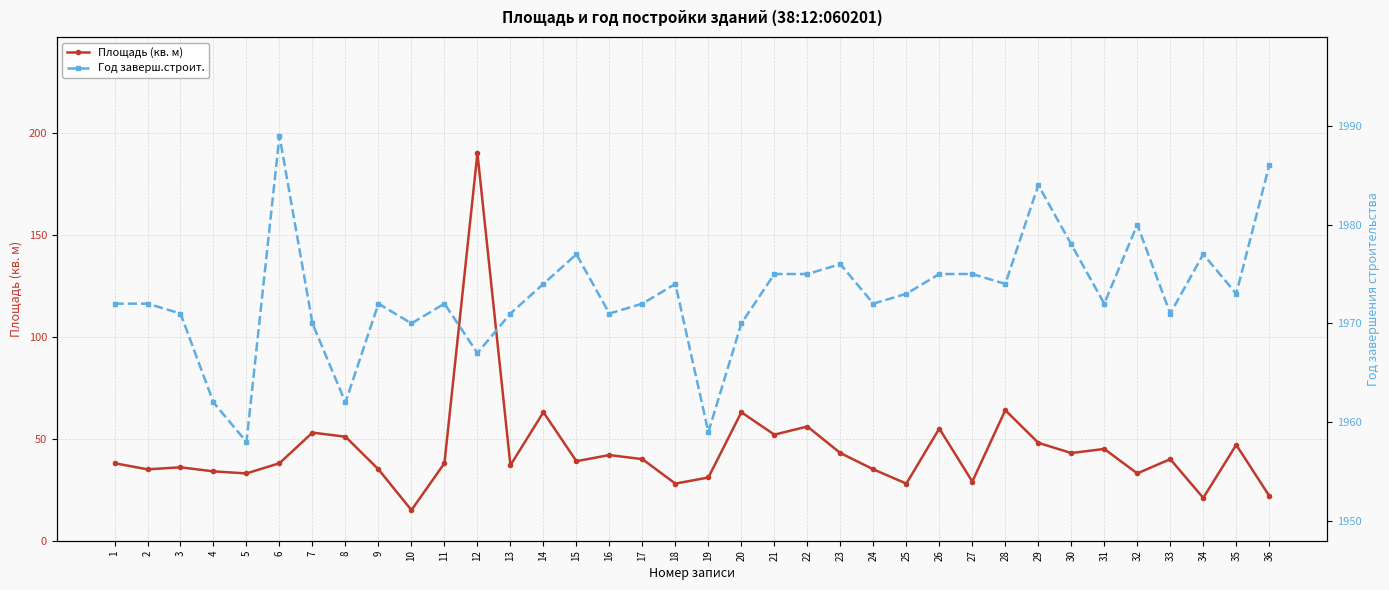

Is it true that Год заверш.строит. equals 1971 at 33?

True